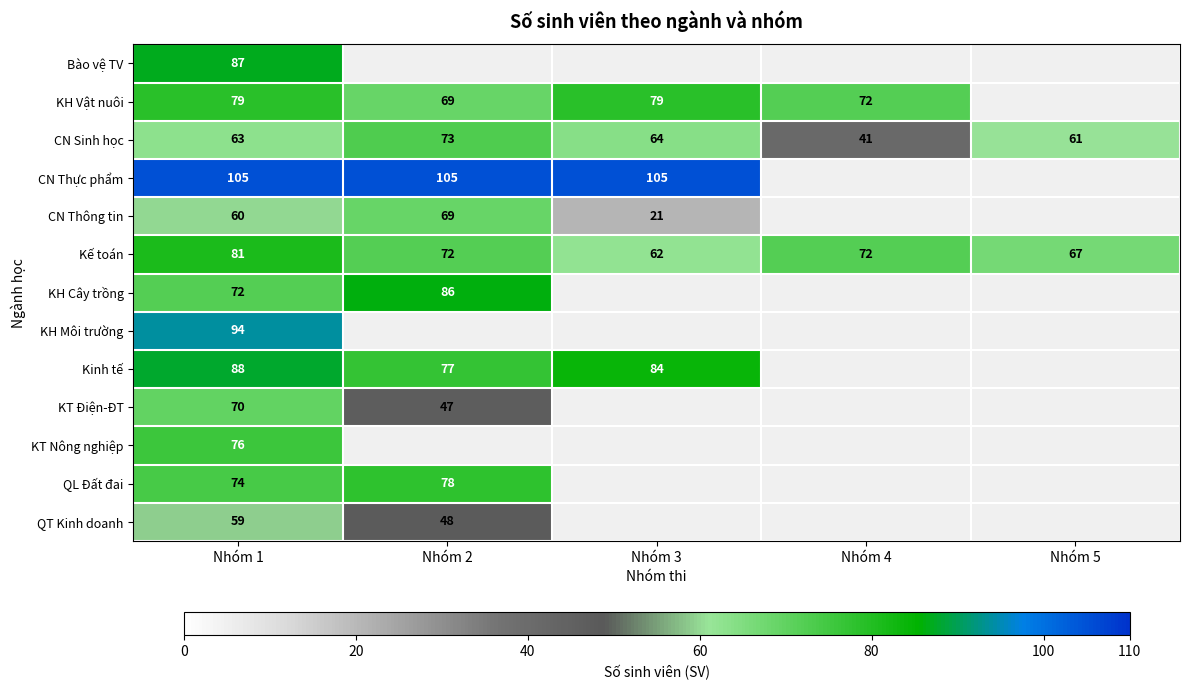

Which label corresponds to the largest value in the chart?

Nhóm 1